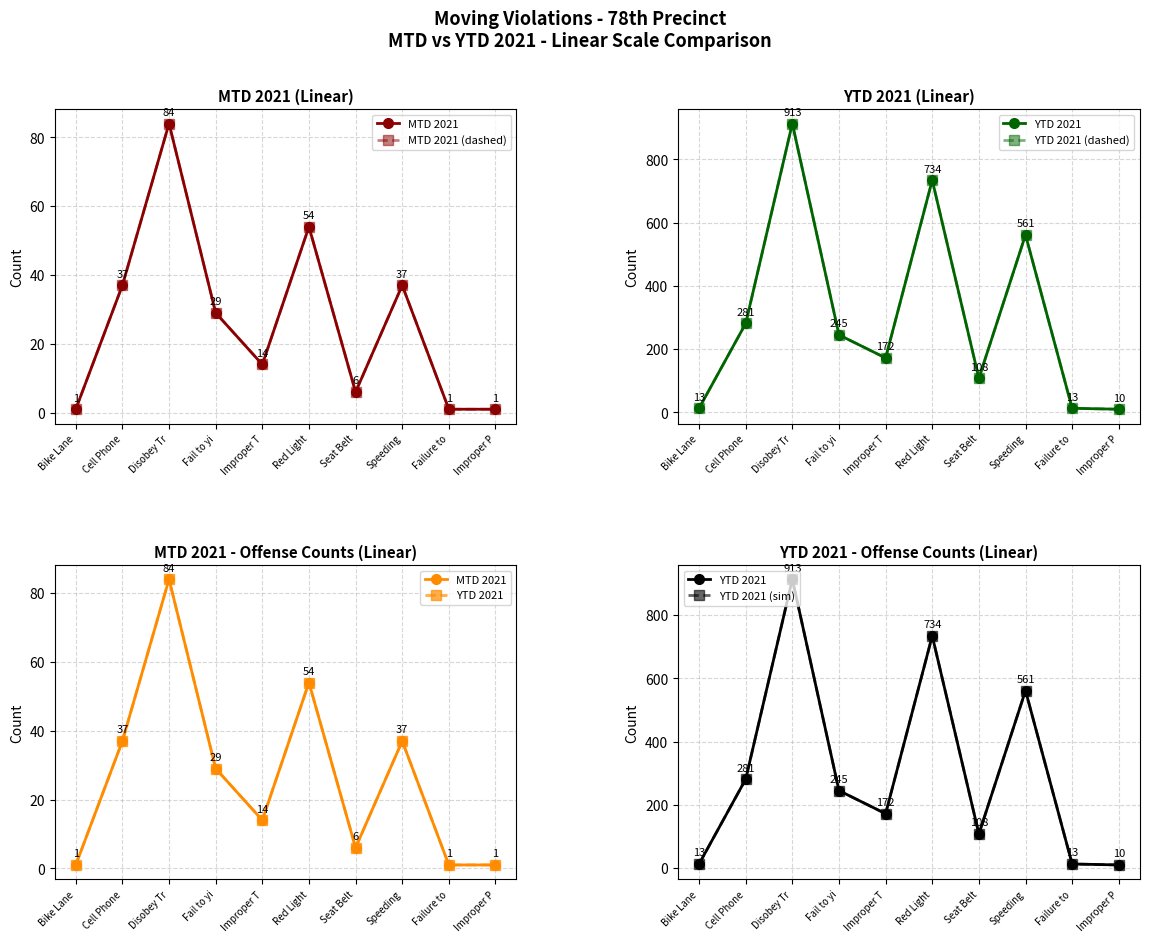

Reading left to right, transcribe all the data shown in this chart.

MTD 2021: Bike Lane=1	Cell Phone=37	Disobey Tr=84	Fail to yi=29	Improper T=14	Red Light=54	Seat Belt=6	Speeding=37	Failure to=1	Improper P=1
MTD 2021 (dashed): Bike Lane=1	Cell Phone=37	Disobey Tr=84	Fail to yi=29	Improper T=14	Red Light=54	Seat Belt=6	Speeding=37	Failure to=1	Improper P=1
YTD 2021: Bike Lane=13	Cell Phone=281	Disobey Tr=913	Fail to yi=245	Improper T=172	Red Light=734	Seat Belt=108	Speeding=561	Failure to=13	Improper P=10
YTD 2021 (dashed): Bike Lane=13	Cell Phone=281	Disobey Tr=913	Fail to yi=245	Improper T=172	Red Light=734	Seat Belt=108	Speeding=561	Failure to=13	Improper P=10
YTD 2021 (sim): Bike Lane=13	Cell Phone=281	Disobey Tr=913	Fail to yi=245	Improper T=172	Red Light=734	Seat Belt=108	Speeding=561	Failure to=13	Improper P=10